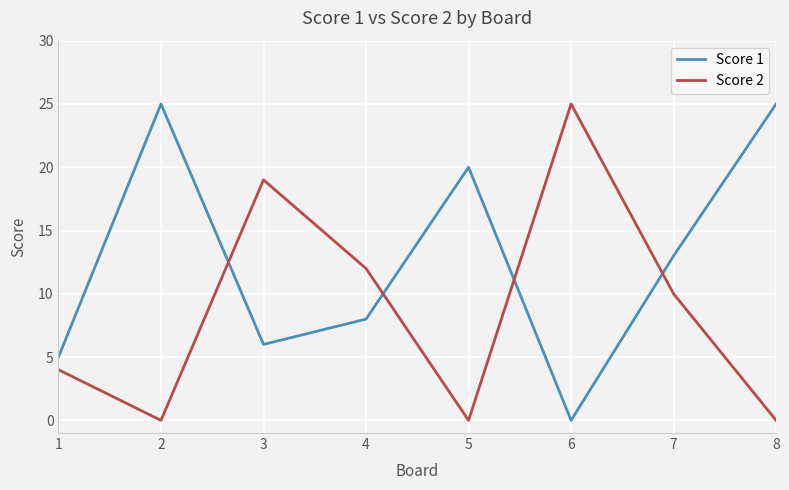

Where does the Score 2 series first go above 10?

3